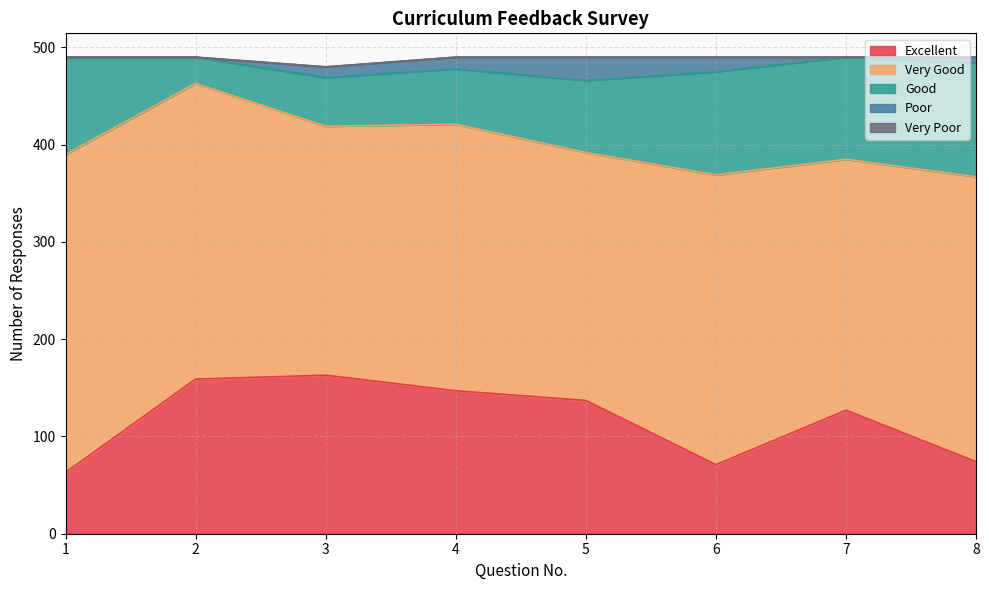

What is the difference between the highest and lowest values at 2?

304